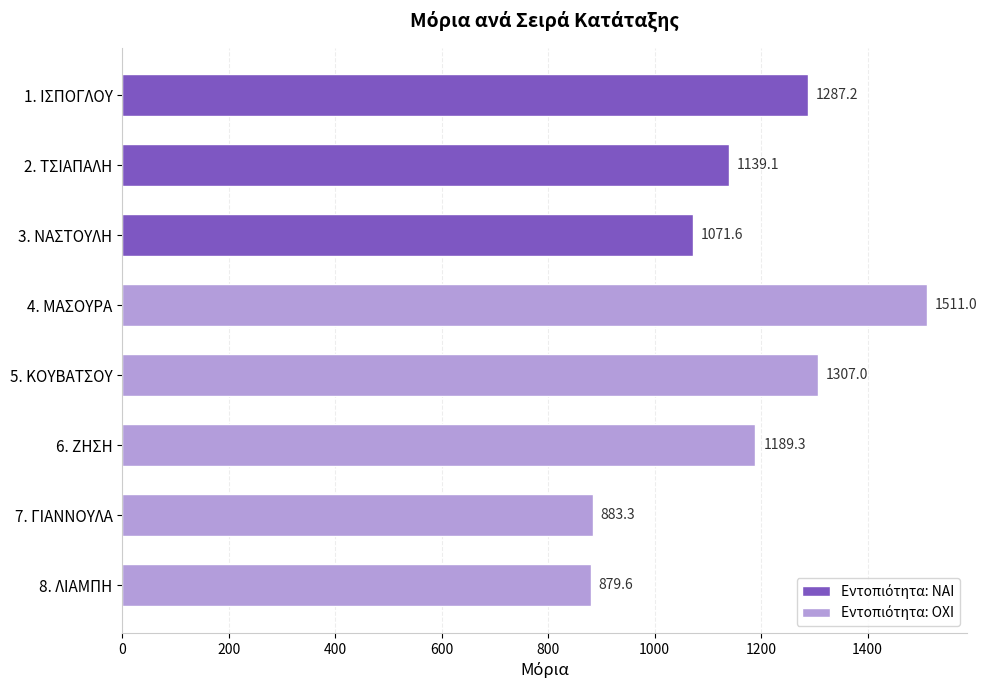

Reading left to right, list all the values displayed in this chart.

1287.2	1139.1	1071.6	1511.0	1307.0	1189.3	883.3	879.6